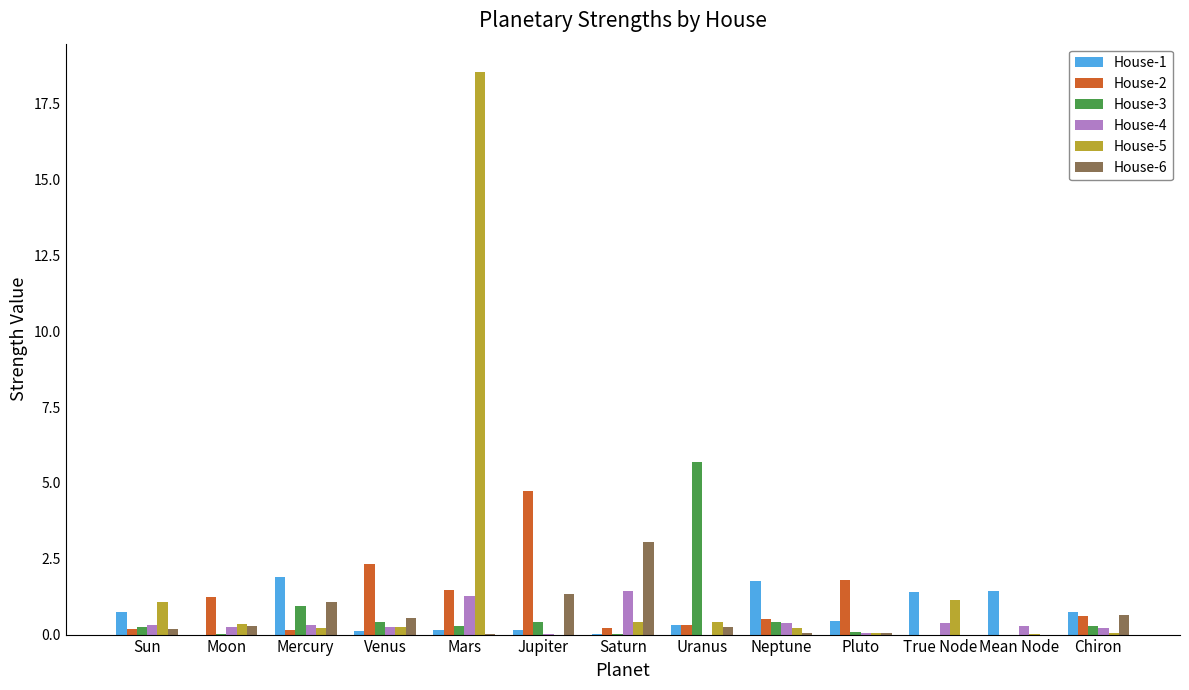

What is the approximate value of House-5 at Mercury?

0.2